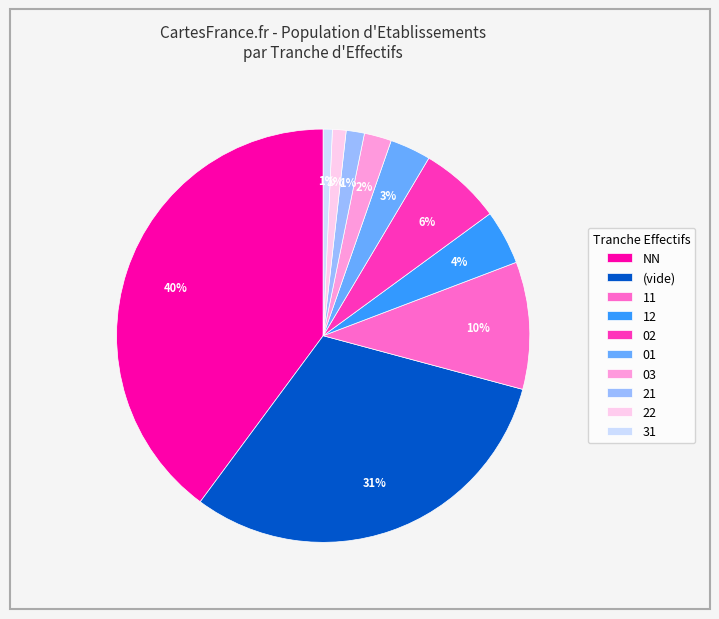

What is the largest slice in the pie chart?

NN